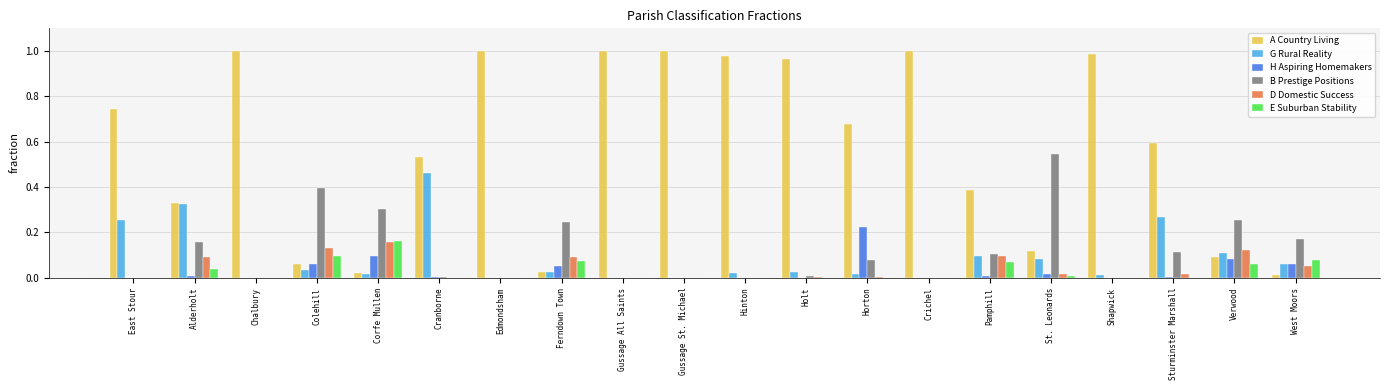

How many data points does each series have?

20